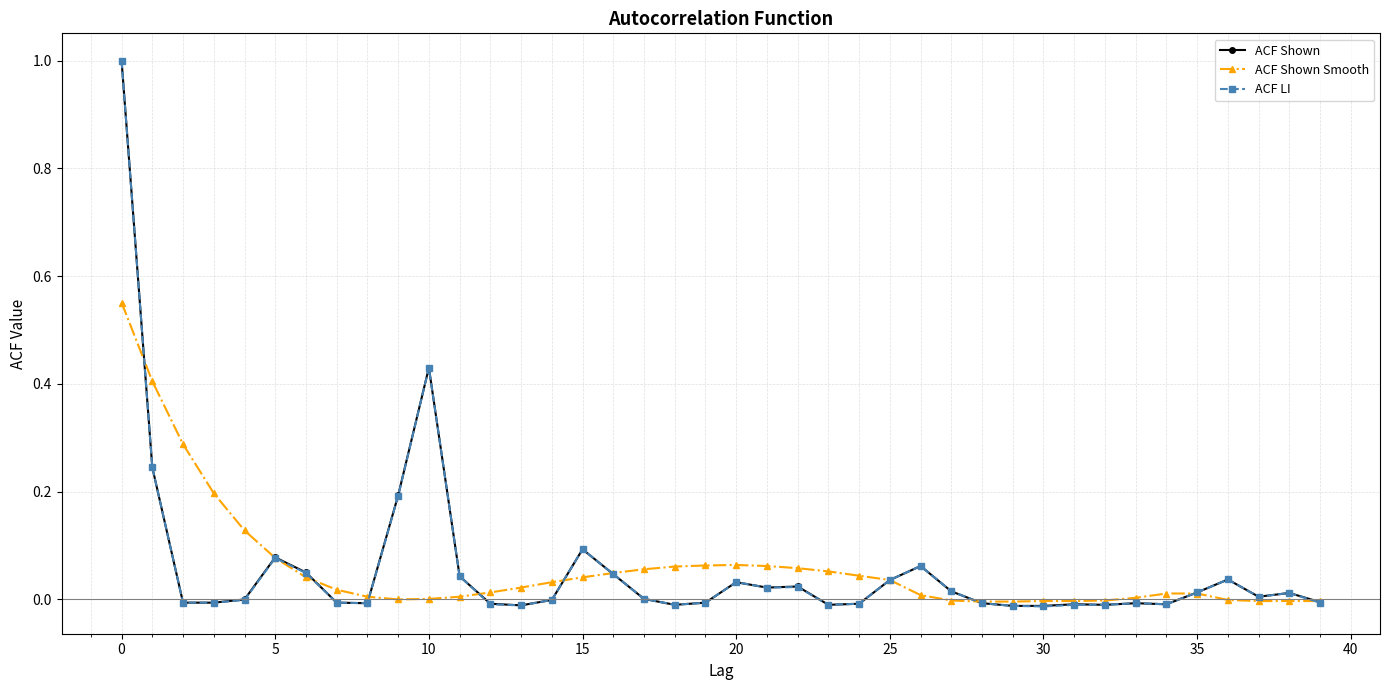

How many lines are shown in the chart?

3